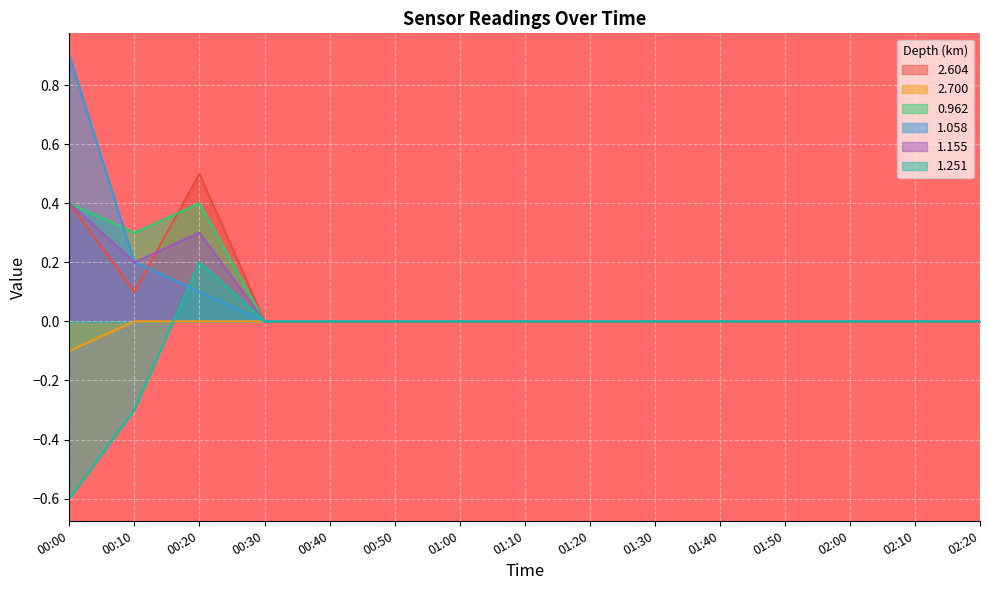

Reading left to right, extract all data points from this chart.

2.604: 00:00=0.4	00:10=0.1	00:20=0.5	00:30=0.0	00:40=0.0	00:50=0.0	01:00=0.0	01:10=0.0	01:20=0.0	01:30=0.0	01:40=0.0	01:50=0.0	02:00=0.0	02:10=0.0	02:20=0.0
2.700: 00:00=-0.1	00:10=0.0	00:20=0.0	00:30=0.0	00:40=0.0	00:50=0.0	01:00=0.0	01:10=0.0	01:20=0.0	01:30=0.0	01:40=0.0	01:50=0.0	02:00=0.0	02:10=0.0	02:20=0.0
0.962: 00:00=0.4	00:10=0.3	00:20=0.4	00:30=0.0	00:40=0.0	00:50=0.0	01:00=0.0	01:10=0.0	01:20=0.0	01:30=0.0	01:40=0.0	01:50=0.0	02:00=0.0	02:10=0.0	02:20=0.0
1.058: 00:00=0.9	00:10=0.2	00:20=0.1	00:30=0.0	00:40=0.0	00:50=0.0	01:00=0.0	01:10=0.0	01:20=0.0	01:30=0.0	01:40=0.0	01:50=0.0	02:00=0.0	02:10=0.0	02:20=0.0
1.155: 00:00=0.4	00:10=0.2	00:20=0.3	00:30=0.0	00:40=0.0	00:50=0.0	01:00=0.0	01:10=0.0	01:20=0.0	01:30=0.0	01:40=0.0	01:50=0.0	02:00=0.0	02:10=0.0	02:20=0.0
1.251: 00:00=-0.6	00:10=-0.3	00:20=0.2	00:30=0.0	00:40=0.0	00:50=0.0	01:00=0.0	01:10=0.0	01:20=0.0	01:30=0.0	01:40=0.0	01:50=0.0	02:00=0.0	02:10=0.0	02:20=0.0